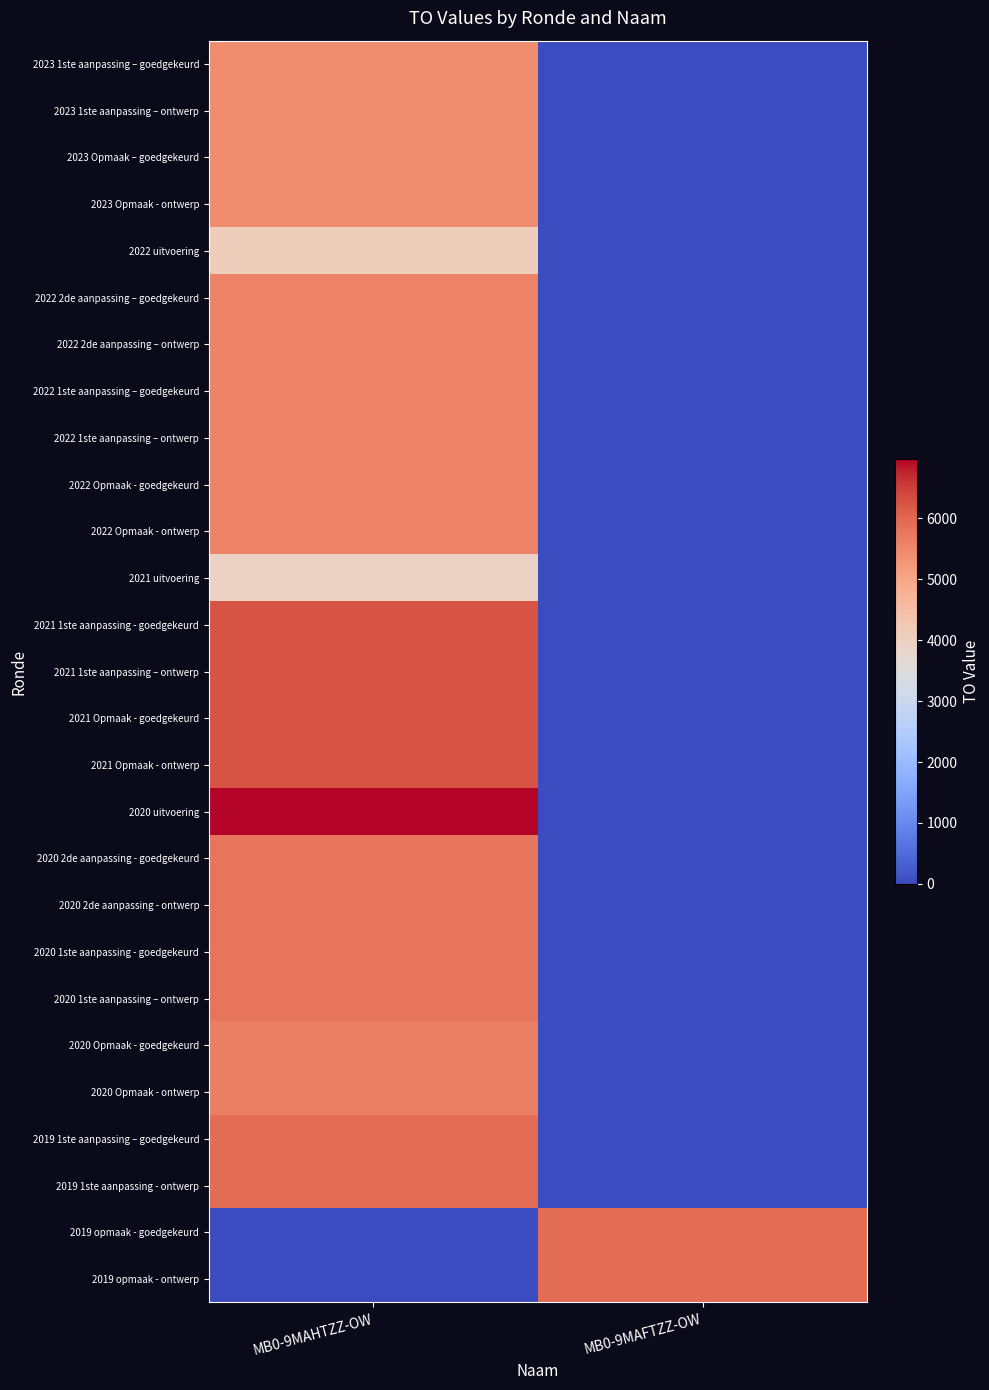

How many categories are shown in the chart?

2